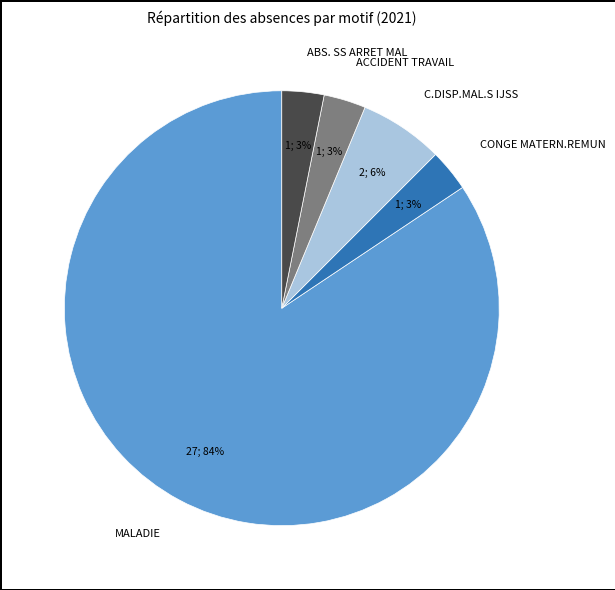

Between ACCIDENT TRAVAIL and C.DISP.MAL.S IJSS, which is larger?

C.DISP.MAL.S IJSS